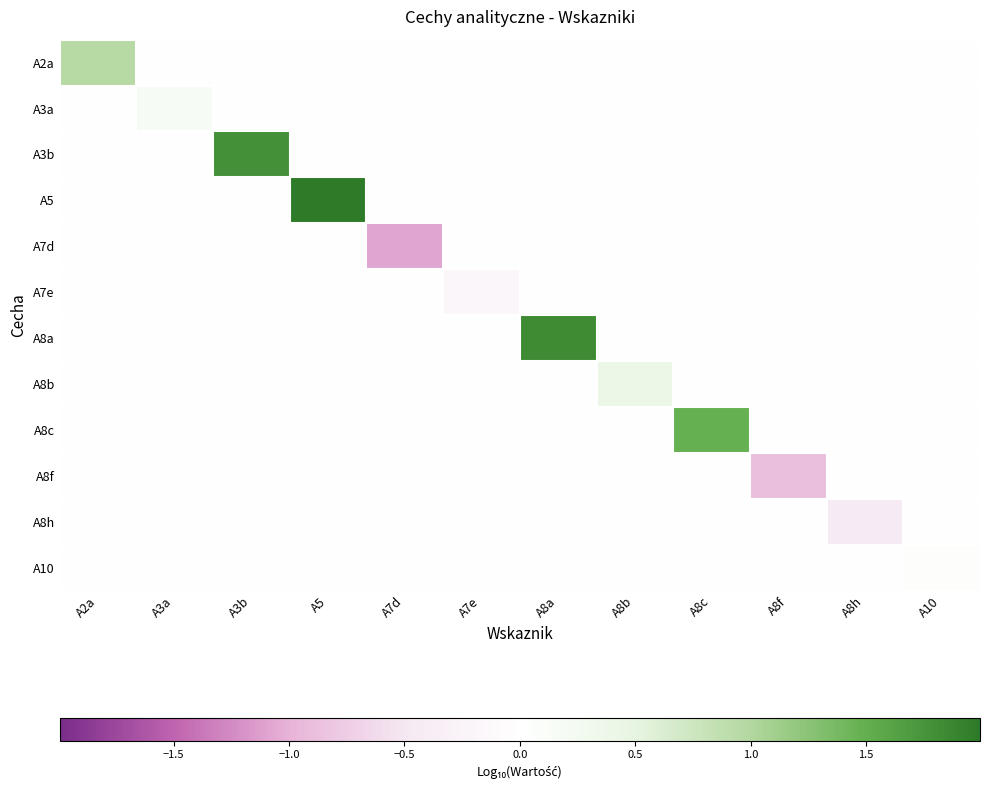

Between A8a and A8c, which is larger?

A8a